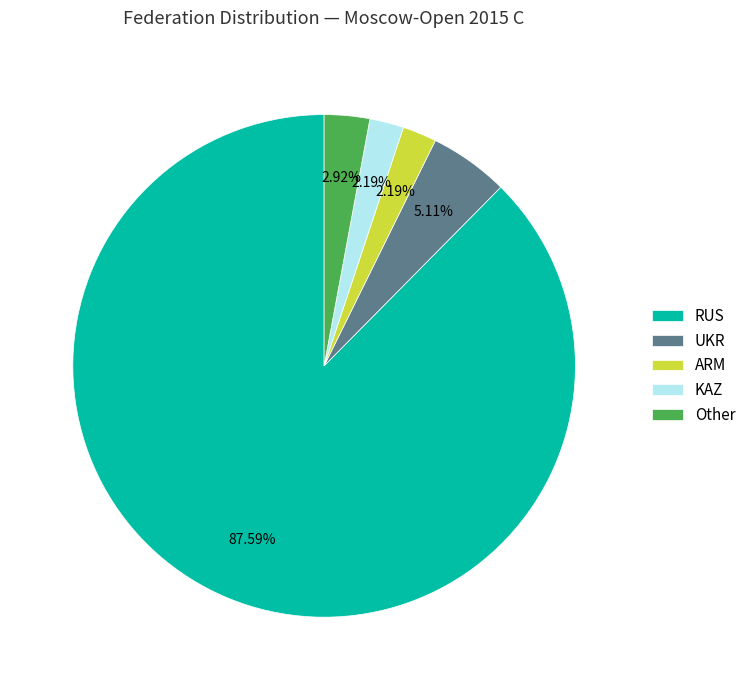

How many segments does this pie chart have?

5